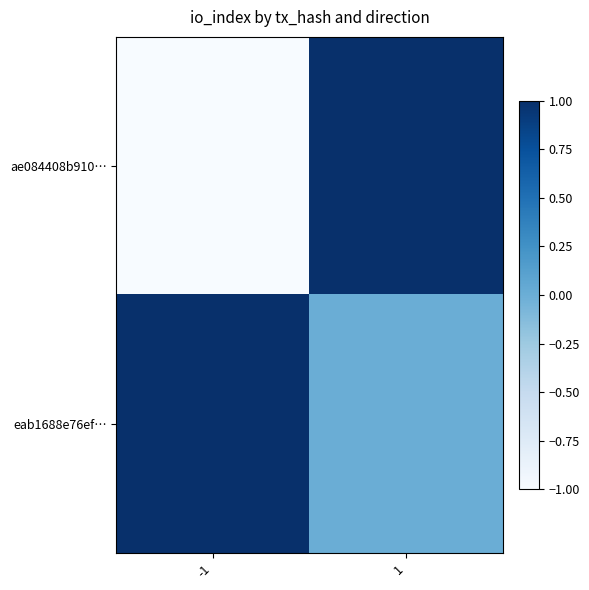

List the series in order of their peak value, highest first.

ae084408b910…, eab1688e76ef…